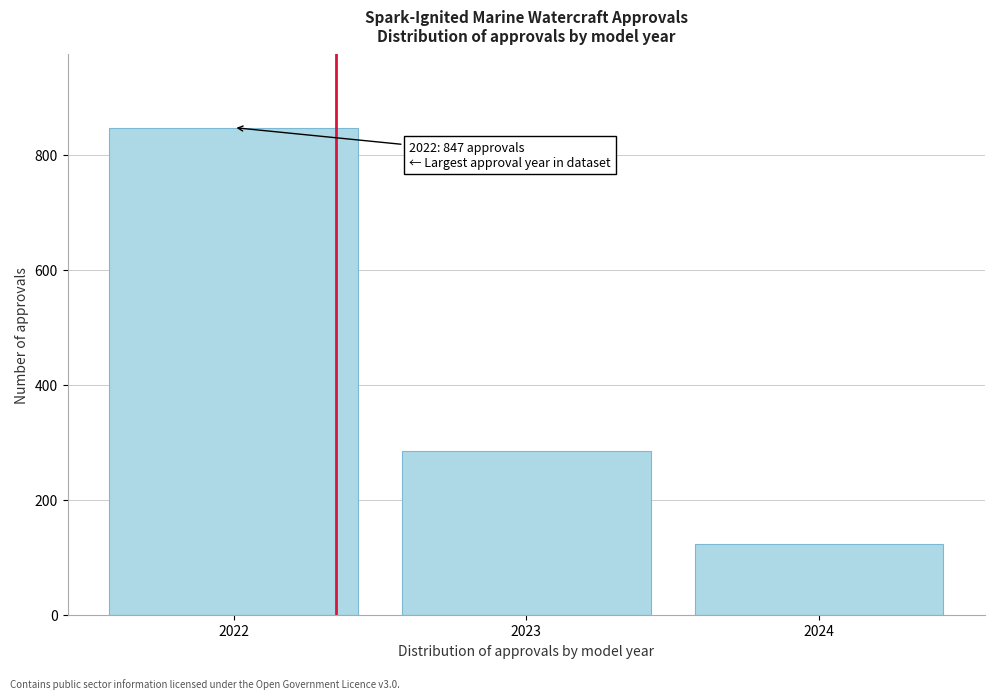

Reading left to right, what are all the values shown in this chart?

847	285	123